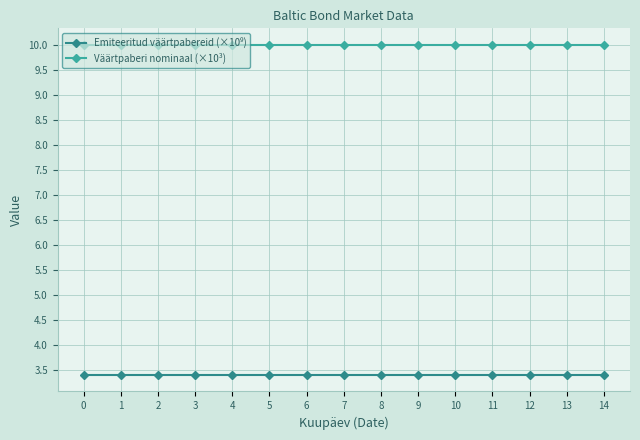

What is the smallest value displayed?

3.4